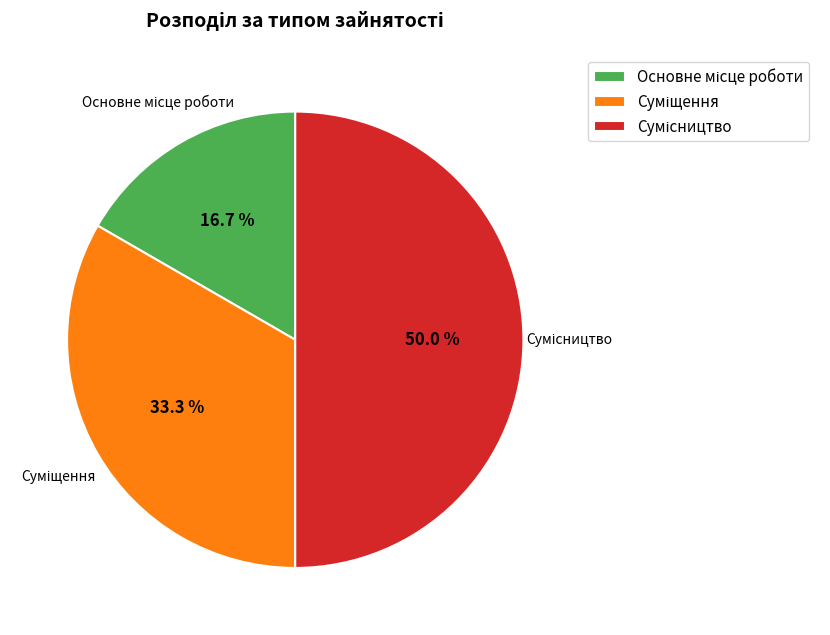

What is the largest slice in the pie chart?

Сумісництво